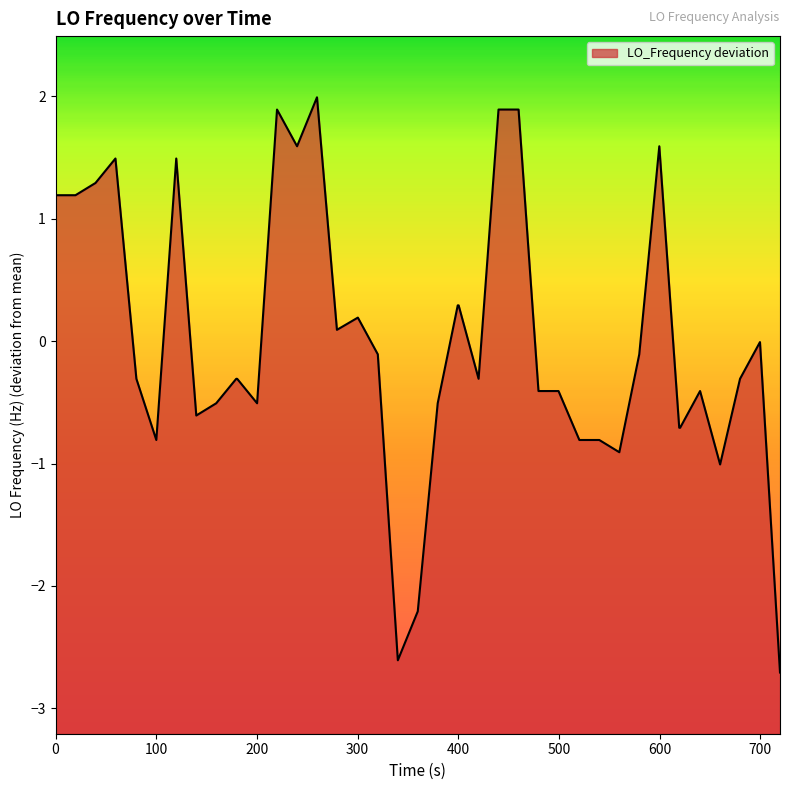

Does the chart display data point markers on the line(s)?

No